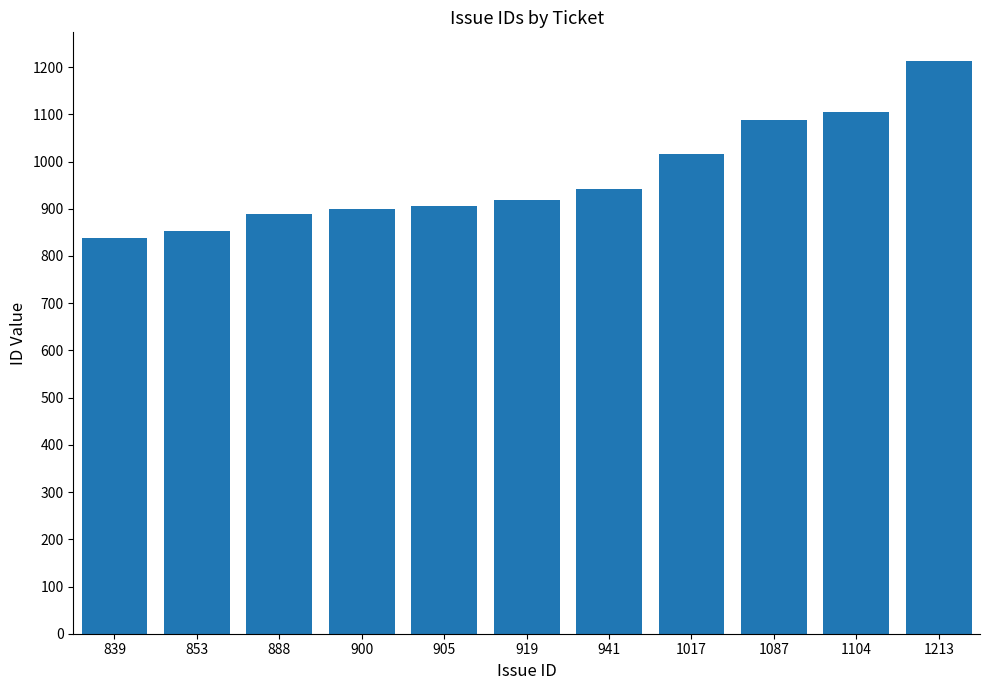

What is the difference between the second highest and minimum values?

265